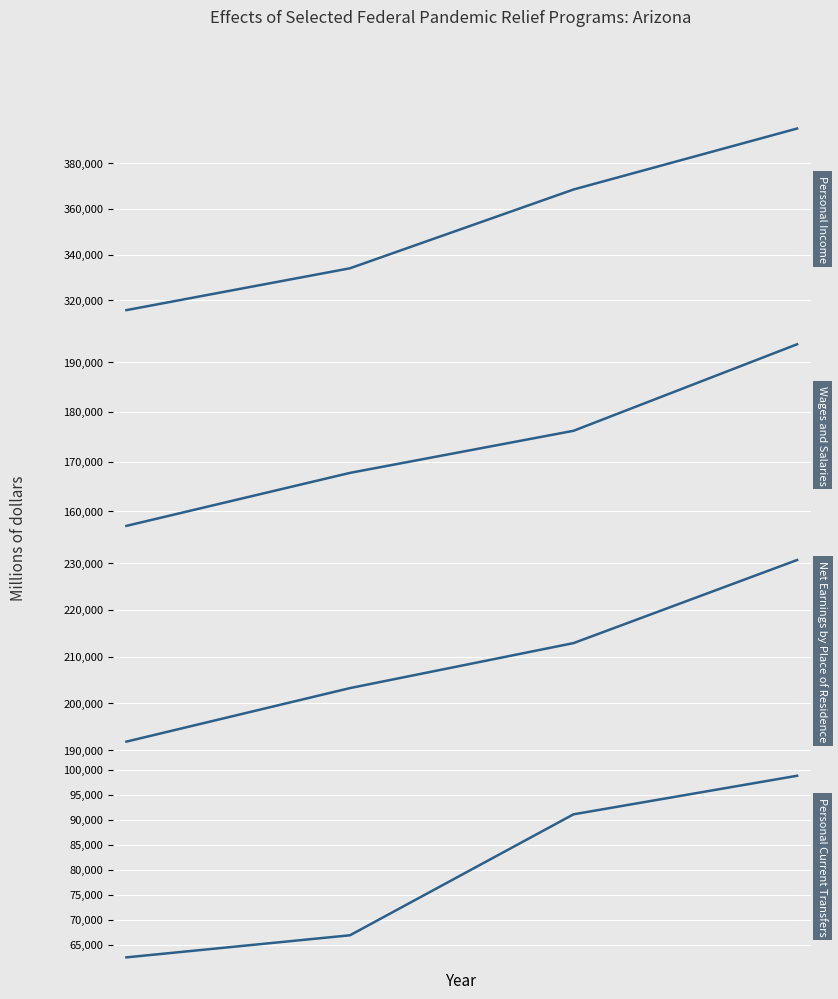

How many values in the Personal Current Transfers series exceed 91098?

2